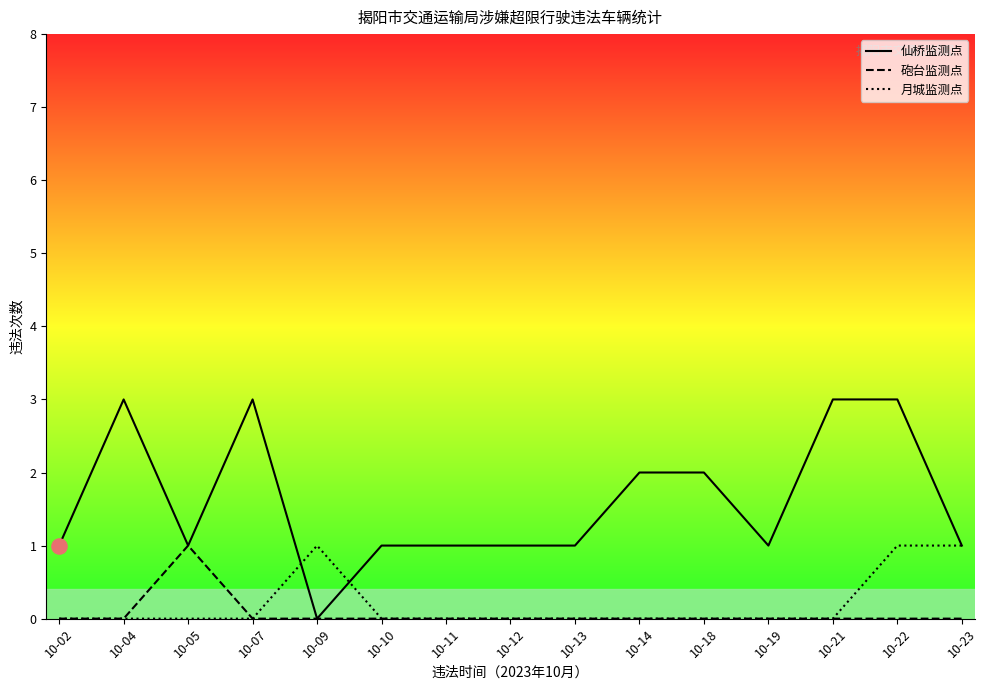

Which series reaches the minimum Y coordinate?

仙桥监测点